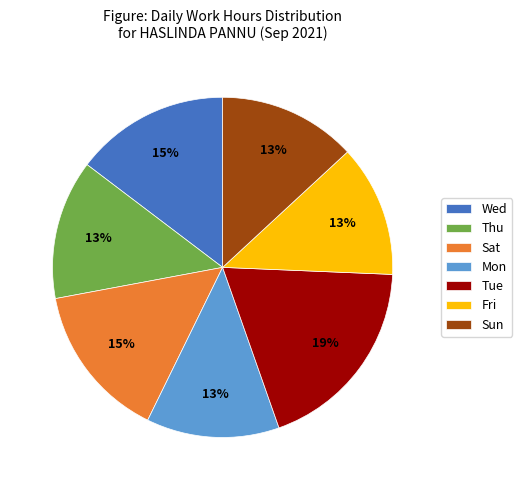

To the nearest percent, what portion does Thu represent?

13%